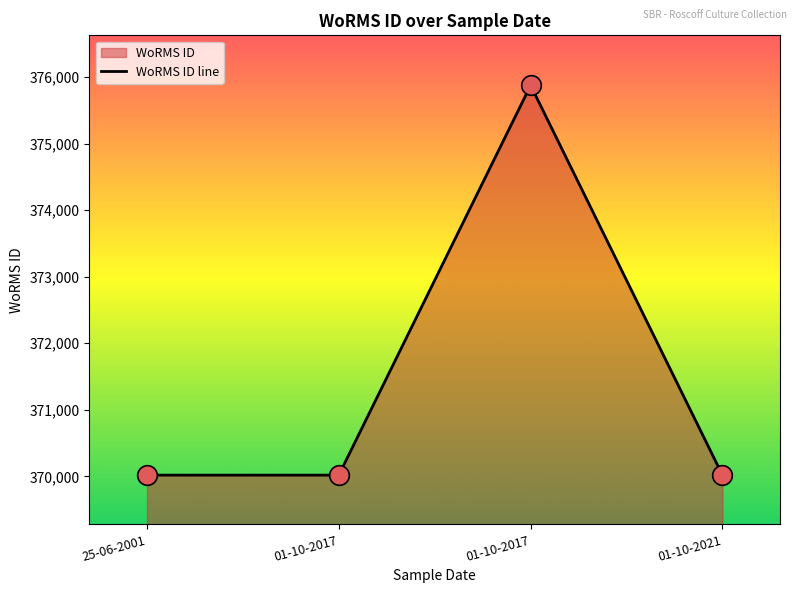

Between 25-06-2001 and 01-10-2021, which is larger?

25-06-2001